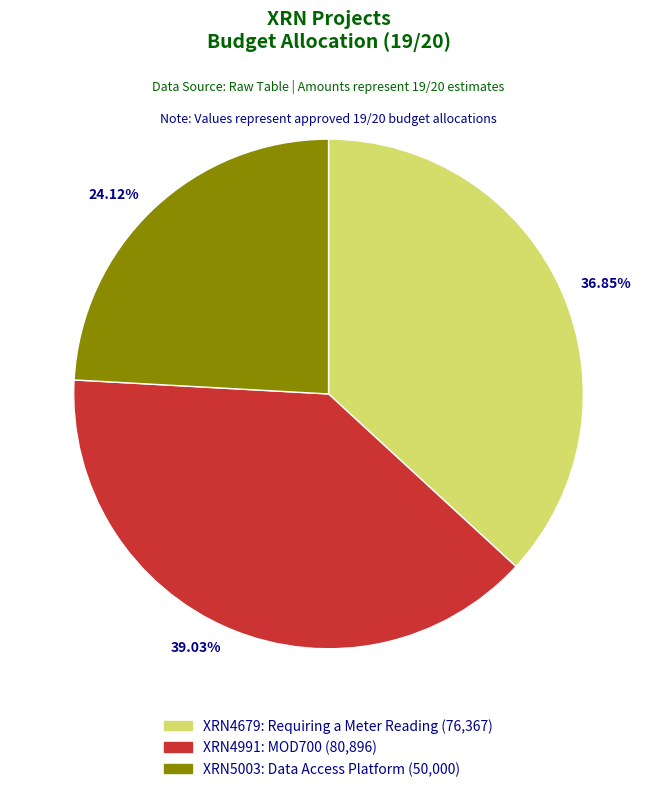

What is the change in value from XRN4679: Requiring a Meter Reading to XRN5003: Data Access Platform DN Dashboard?

-26367